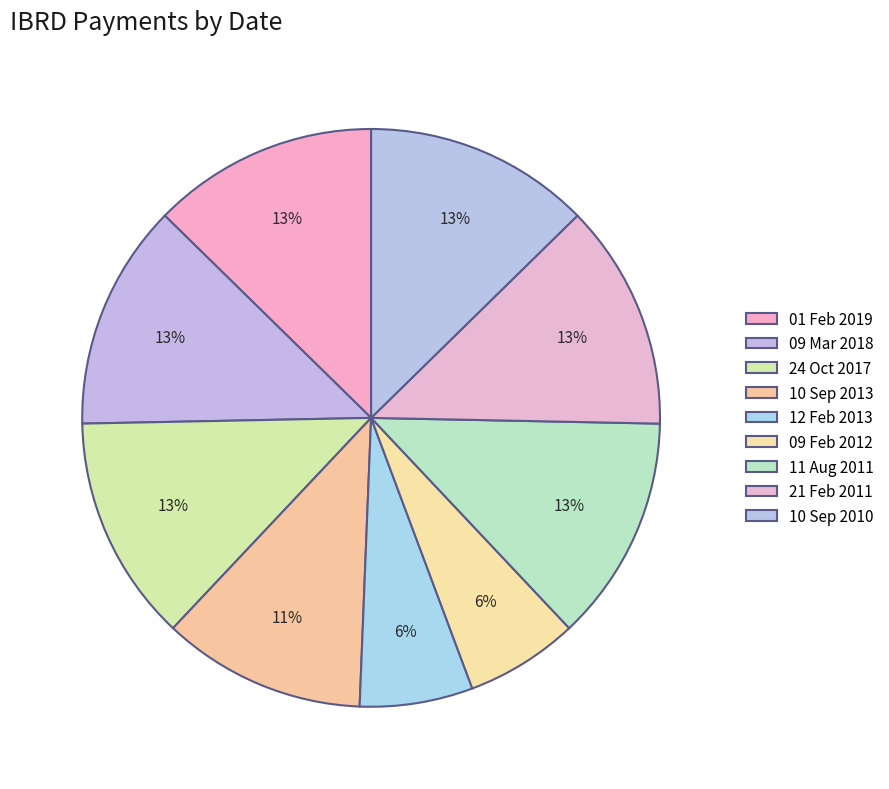

To the nearest percent, what is the difference between the largest and smallest slice percentages?

6%